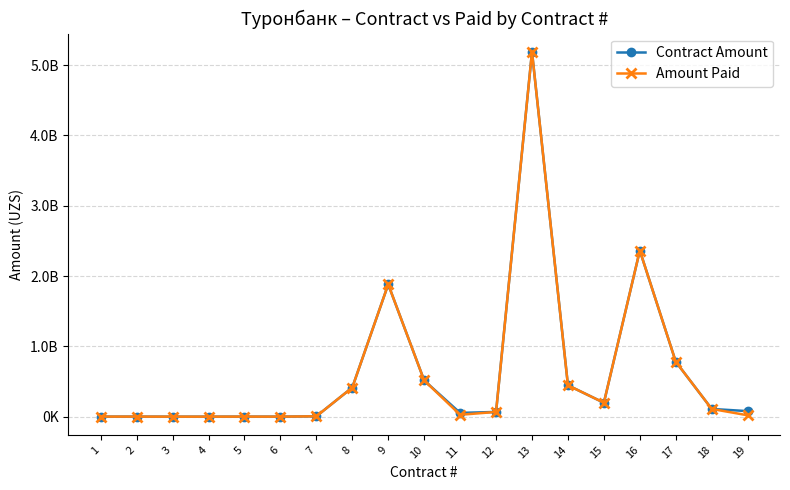

Does the chart display data point markers on the line(s)?

Yes